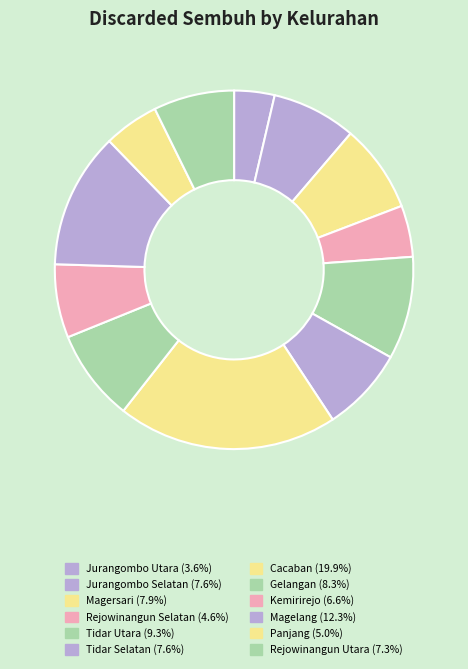

What is the total percentage of Magersari and Jurangombo Utara?

11.6%